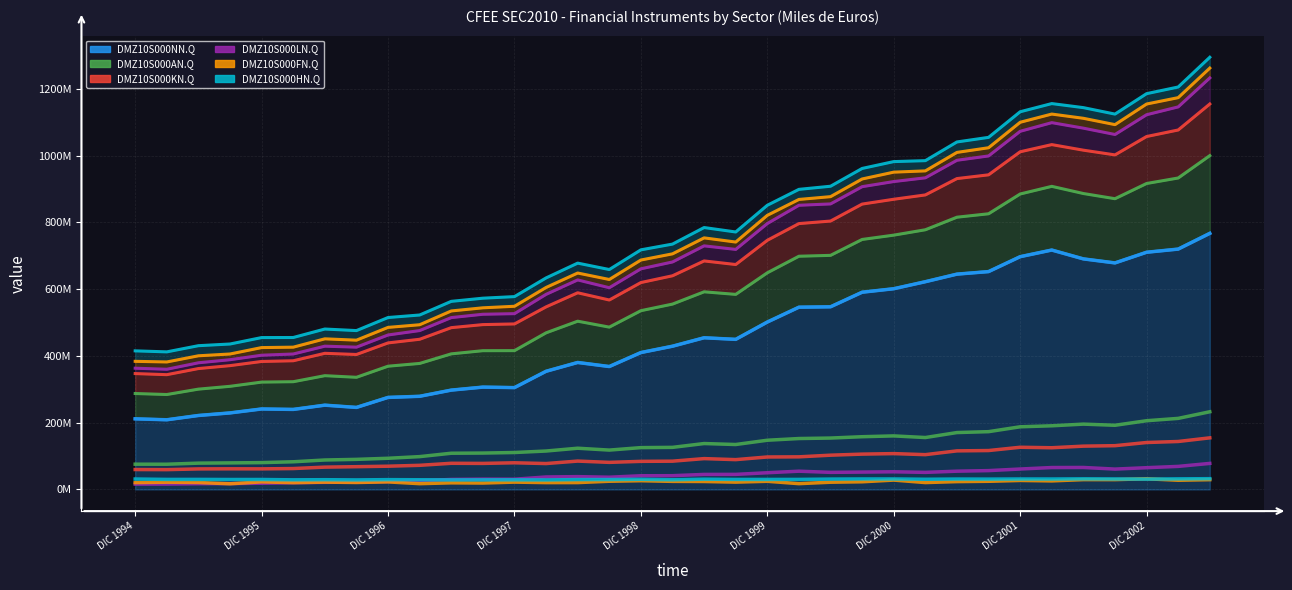

Which has a higher value, DIC 1995 or DIC 2000?

DIC 2000